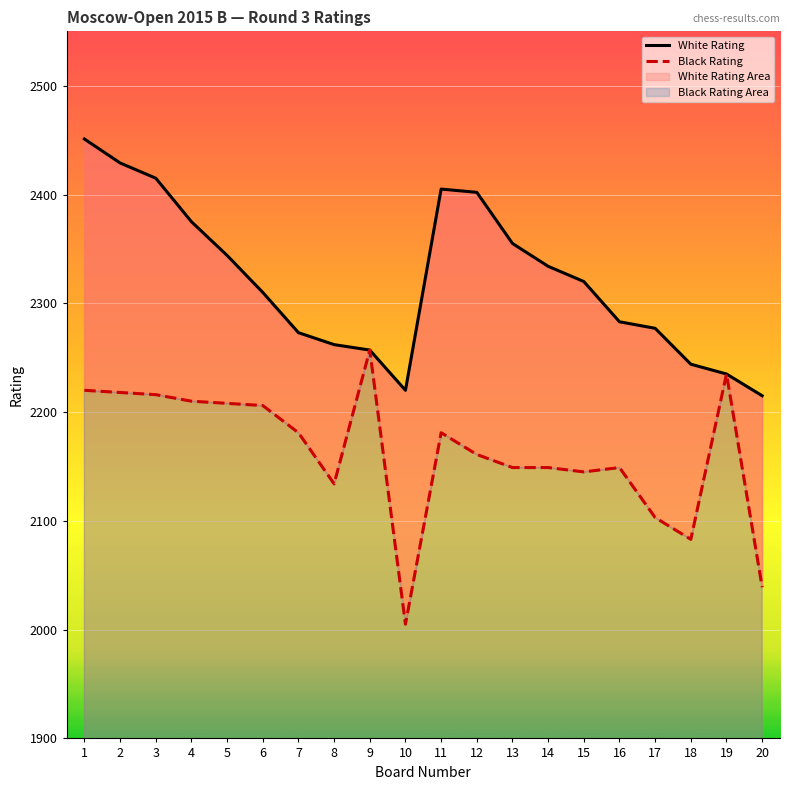

Reading left to right, transcribe all the data shown in this chart.

White Rating: 2451	2429	2415	2375	2344	2310	2273	2262	2257	2220	2405	2402	2355	2334	2320	2283	2277	2244	2235	2215
Black Rating: 2220	2218	2216	2210	2208	2206	2181	2134	2257	2005	2181	2161	2149	2149	2145	2149	2103	2083	2235	2039